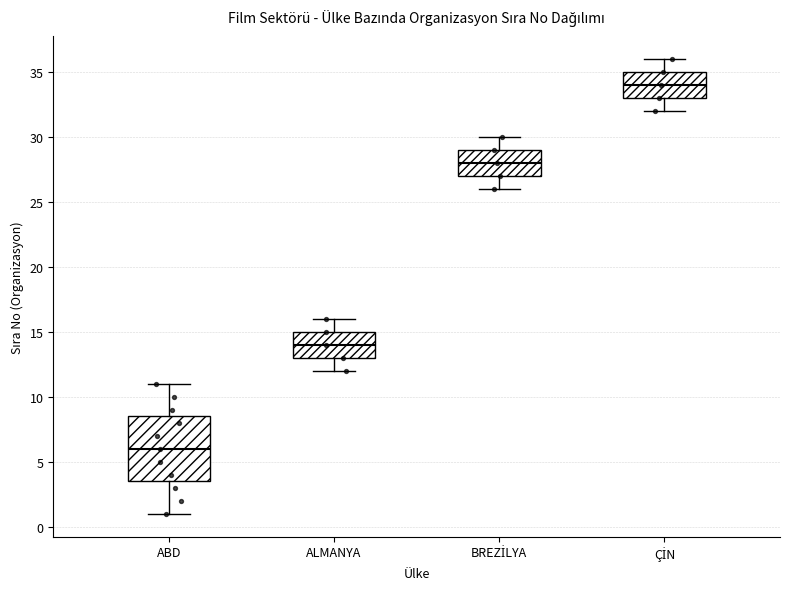

Which box is the tallest, from its lower edge to its upper edge?

ABD